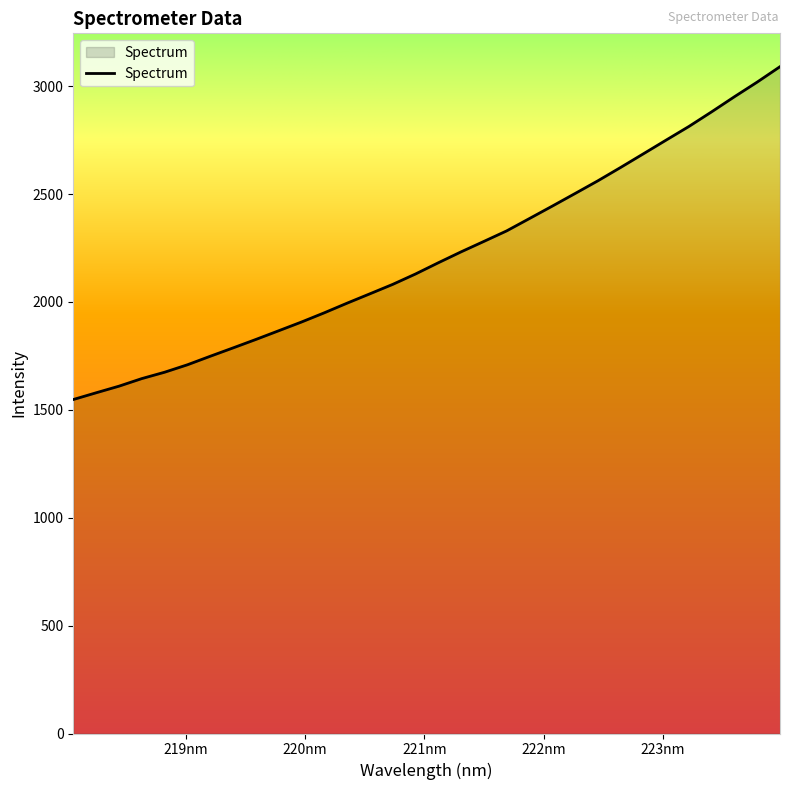

What is the smallest value displayed?

1547.6